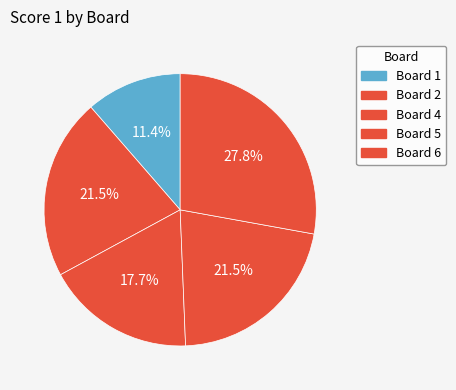

How many slices are in this pie chart?

5